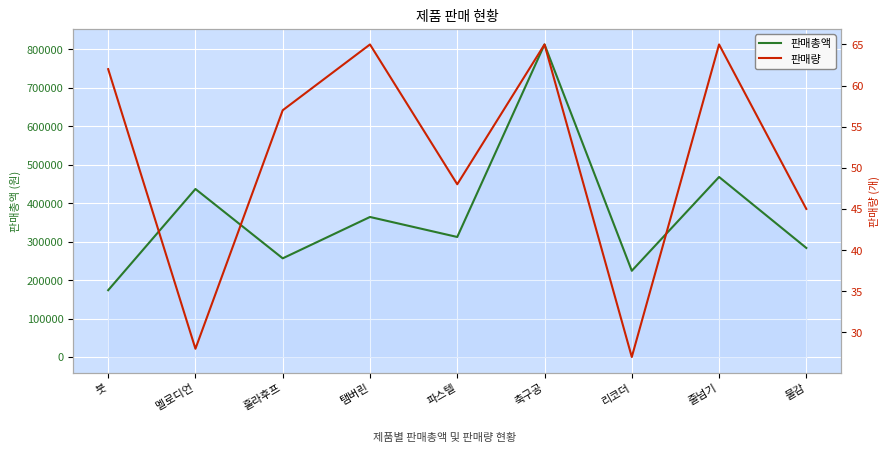

What is the greatest value displayed?

812500